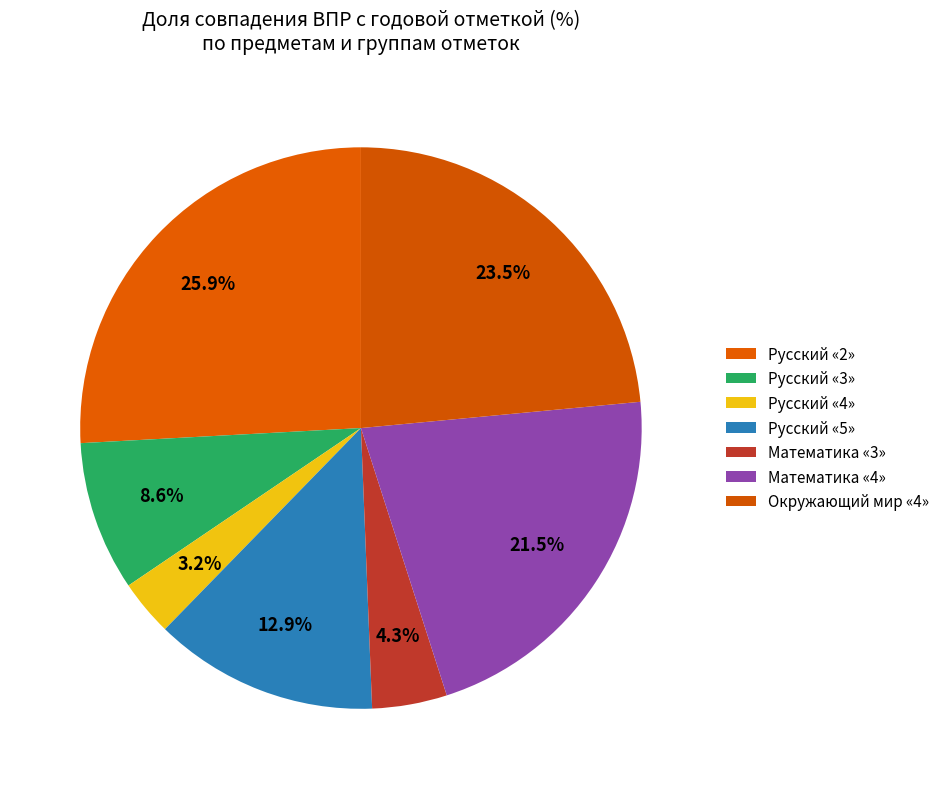

What percentage is NOT represented by Математика «4»?

78.5%